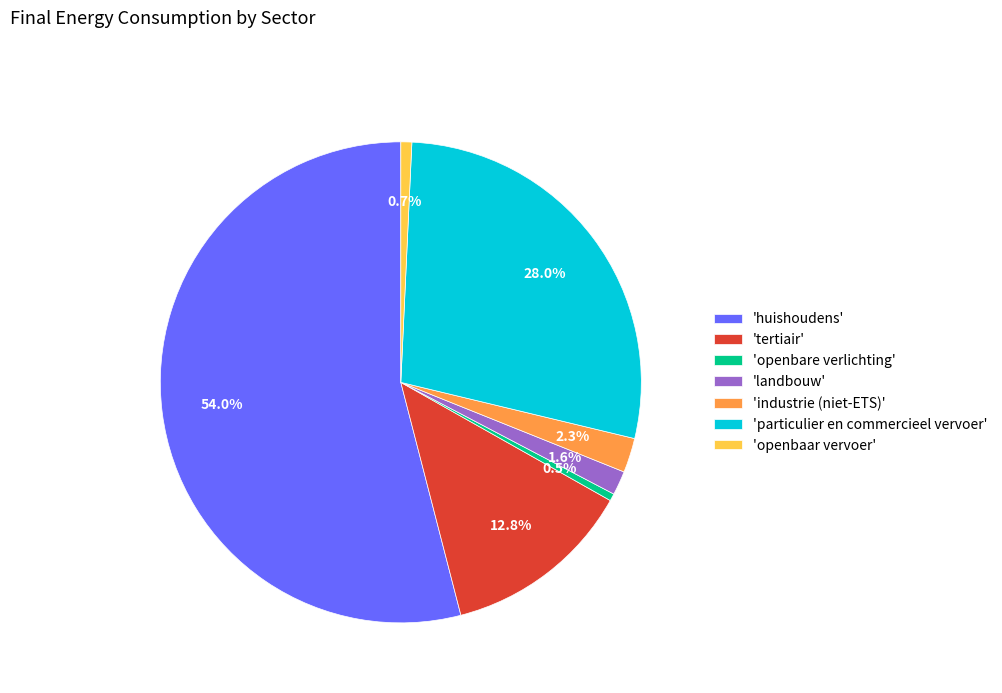

Count the number of slices in the pie.

7